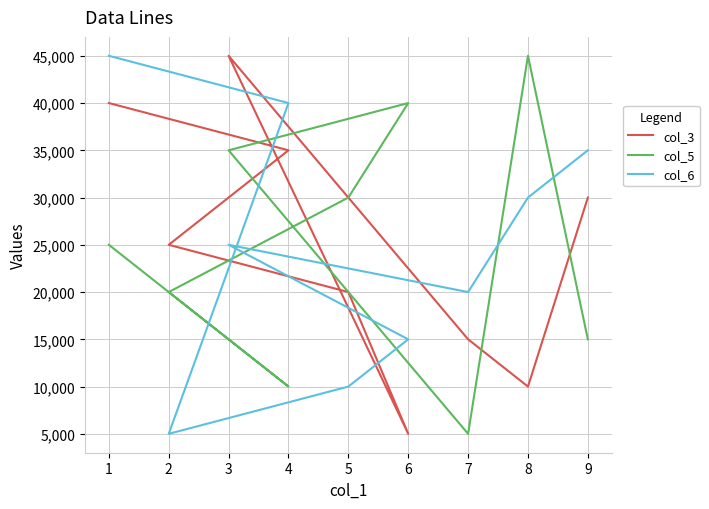

True or false: col_6 has more than 2 points higher than both neighbors.

False